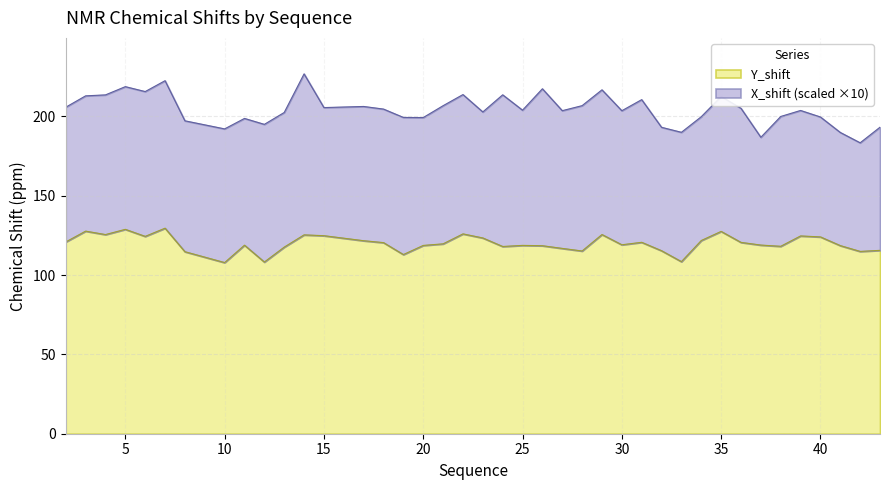

True or false: the data shows 124.0 at 40.

True